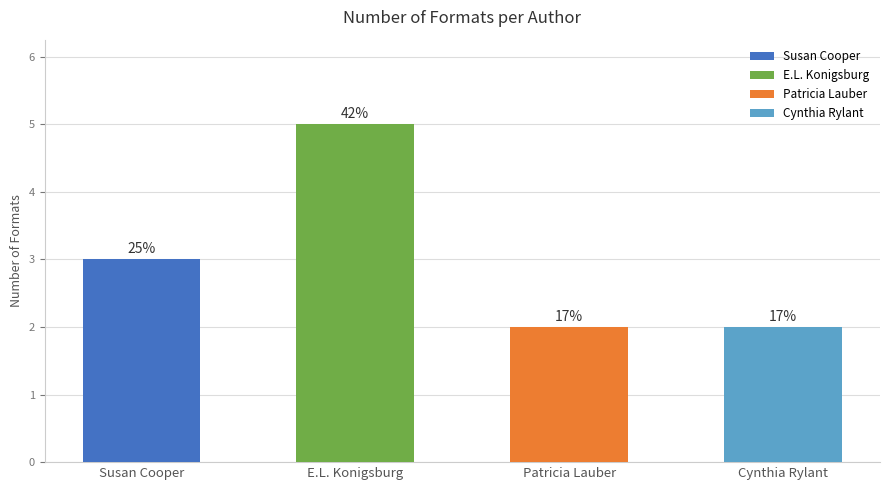

Which has a higher value, Patricia Lauber or E.L. Konigsburg?

E.L. Konigsburg